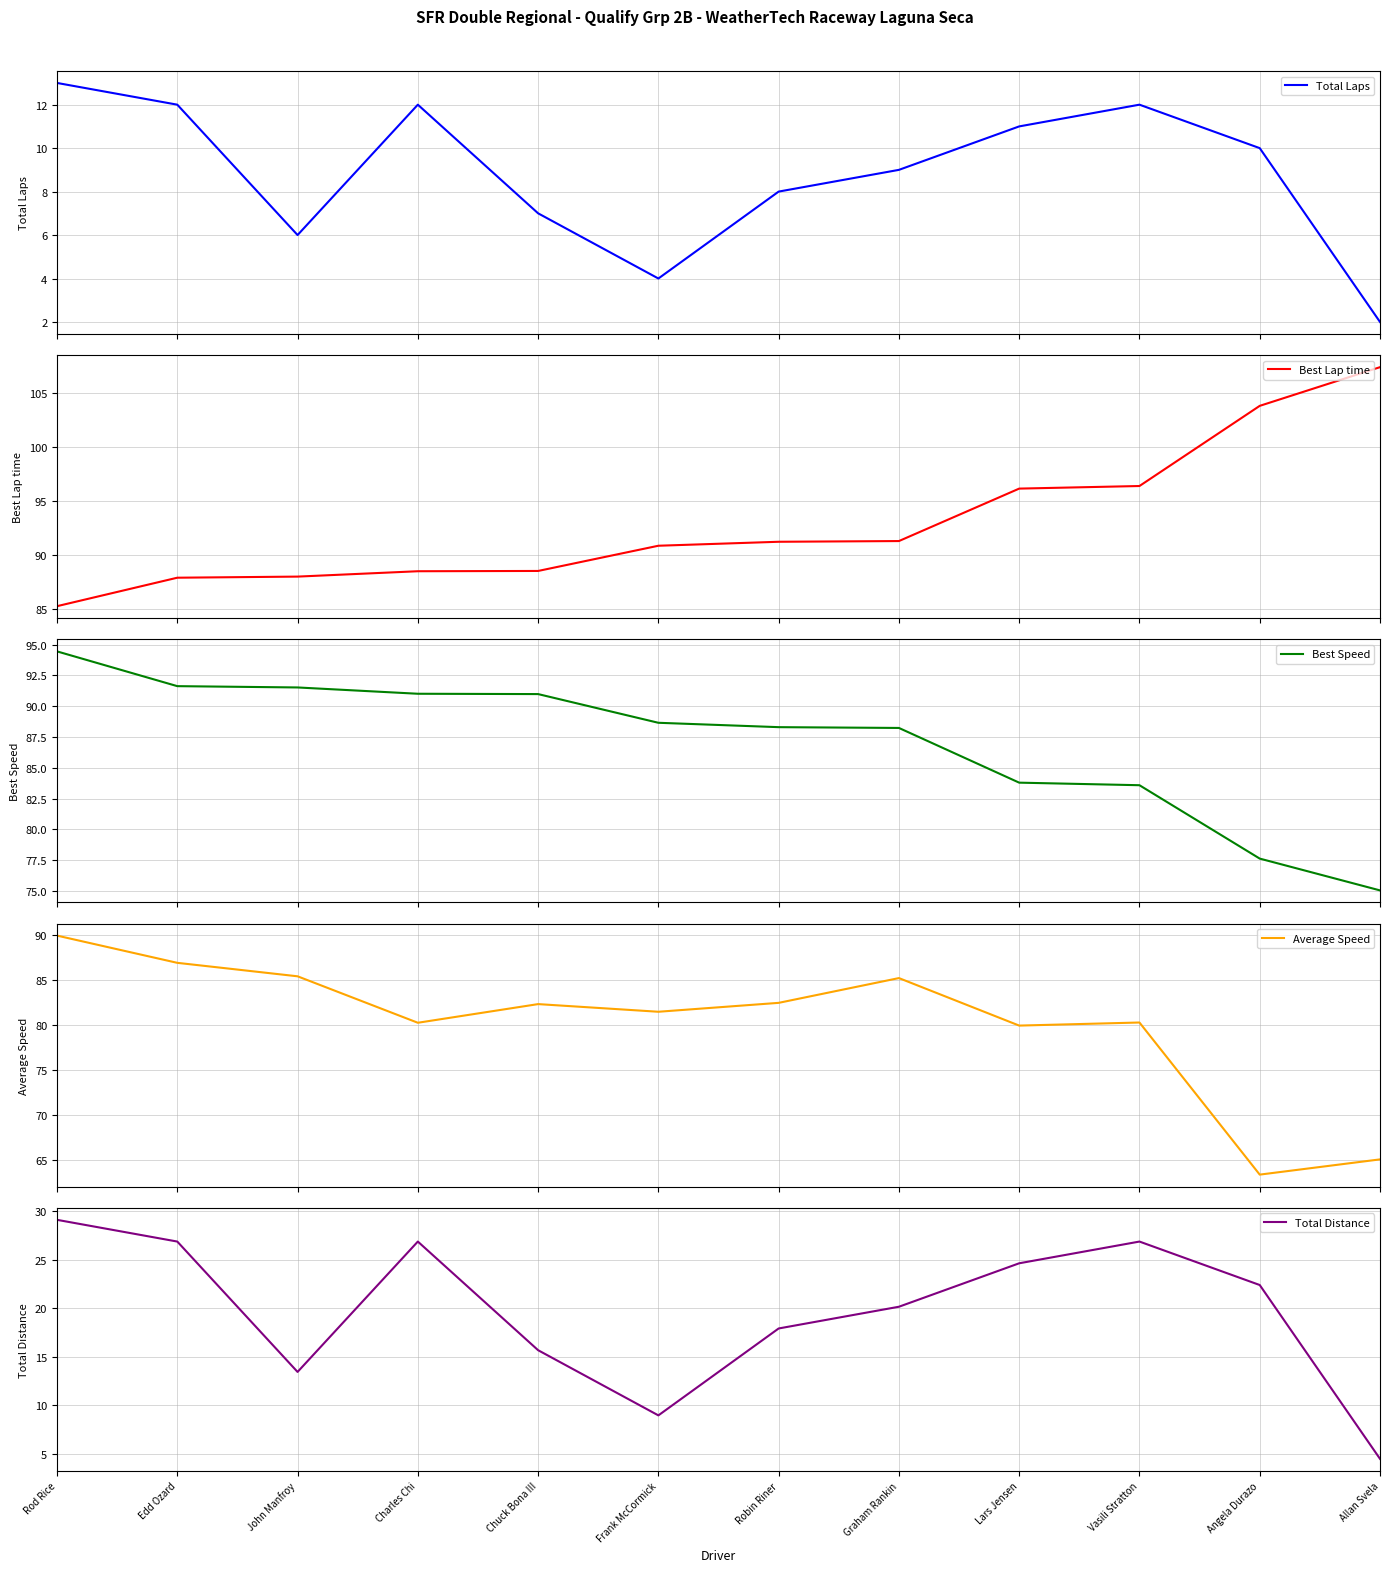

What position from the left is Allan Svela?

12